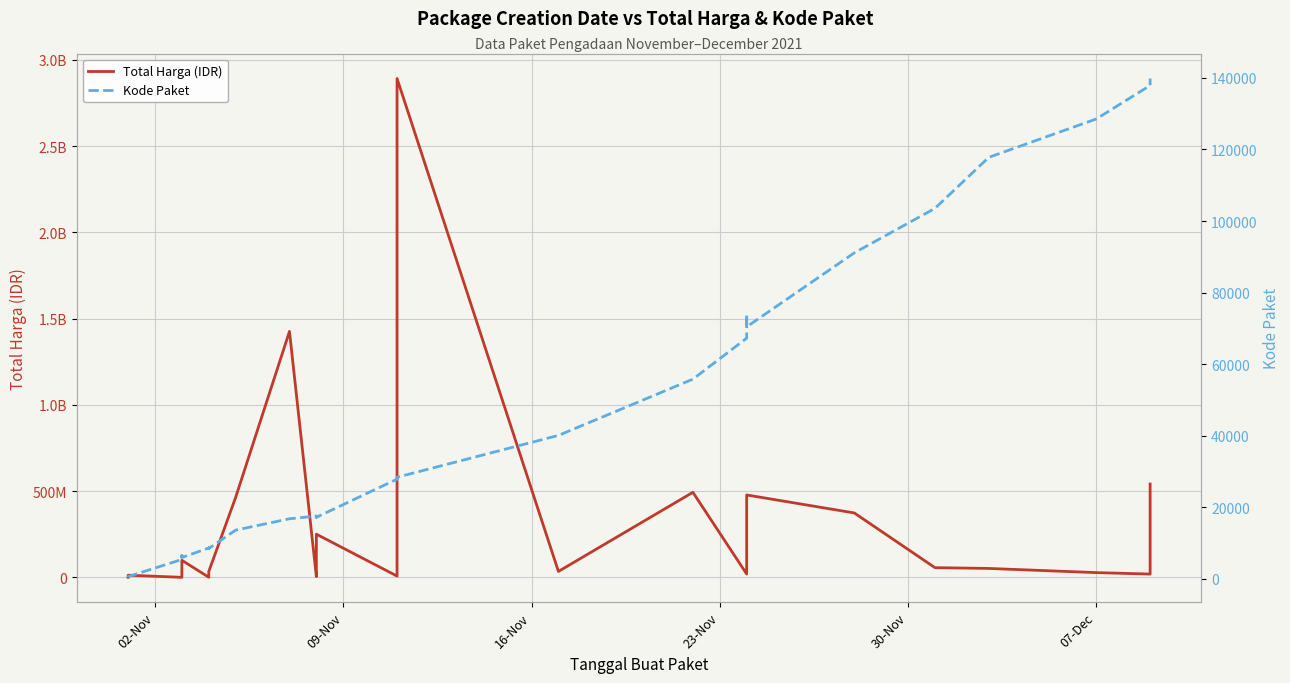

Rank the series by their maximum value, from highest to lowest.

Total Harga (IDR), Kode Paket